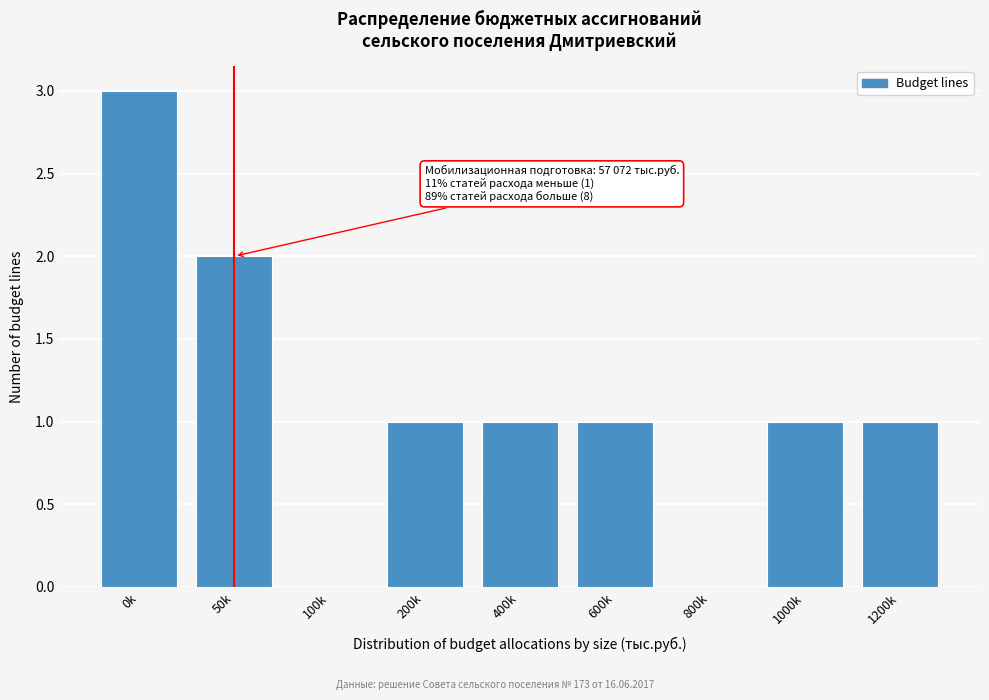

Reading left to right, list all the values displayed in this chart.

0k=3	50k=2	100k=0	200k=1	400k=1	600k=1	800k=0	1000k=1	1200k=1